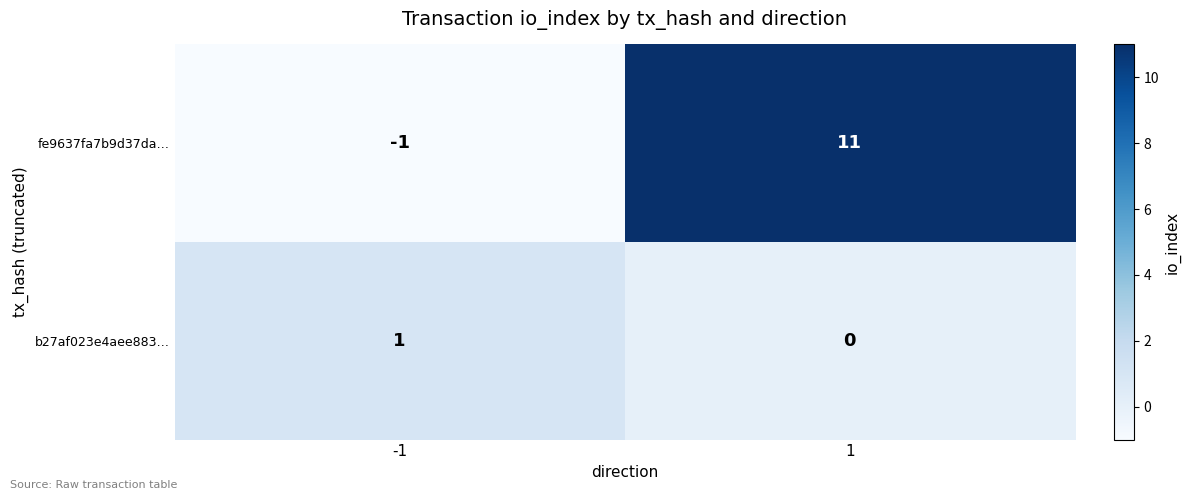

Is it true that b27af023e4aee883… equals 1 at 1?

False